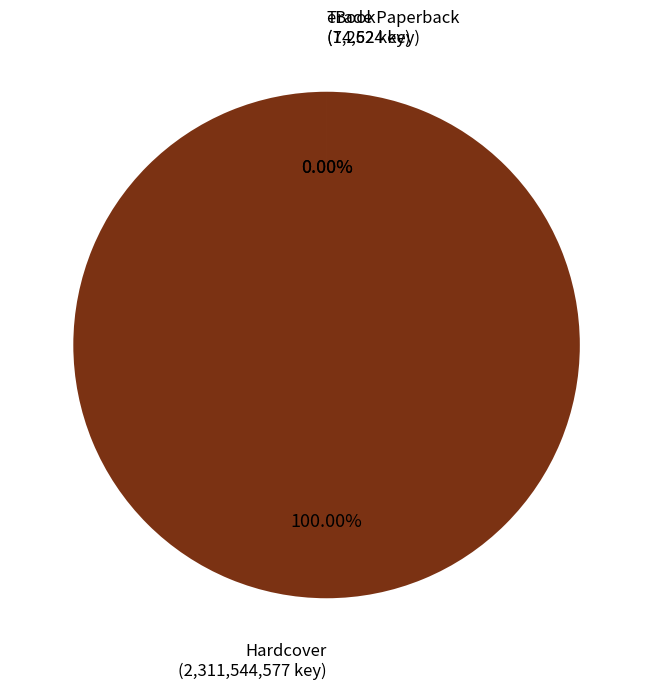

The Trade Paperback 1 slice represents 0% of the pie. True or false?

True